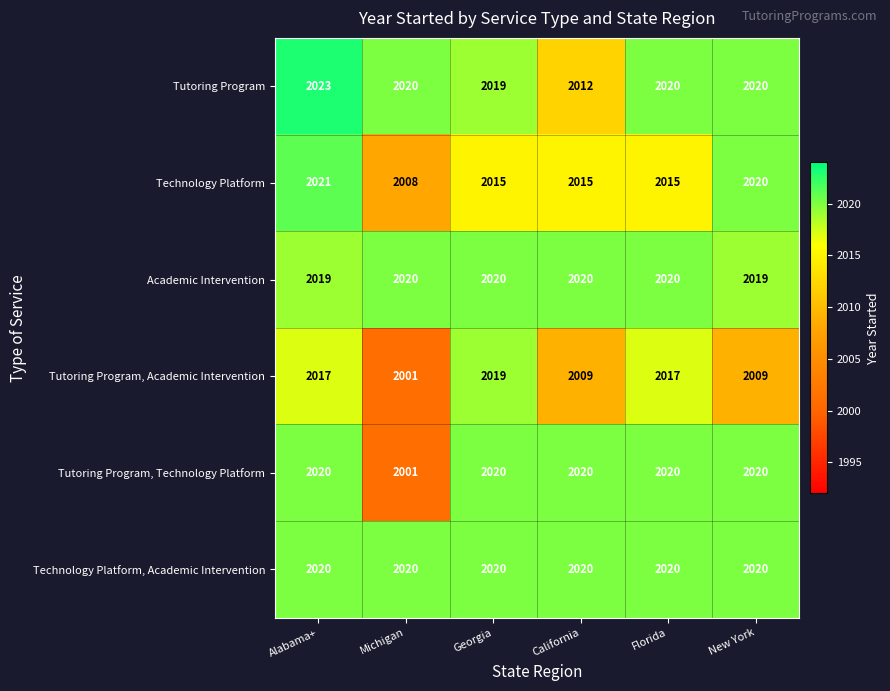

What is the difference between the Tutoring Program values at Michigan and California?

8